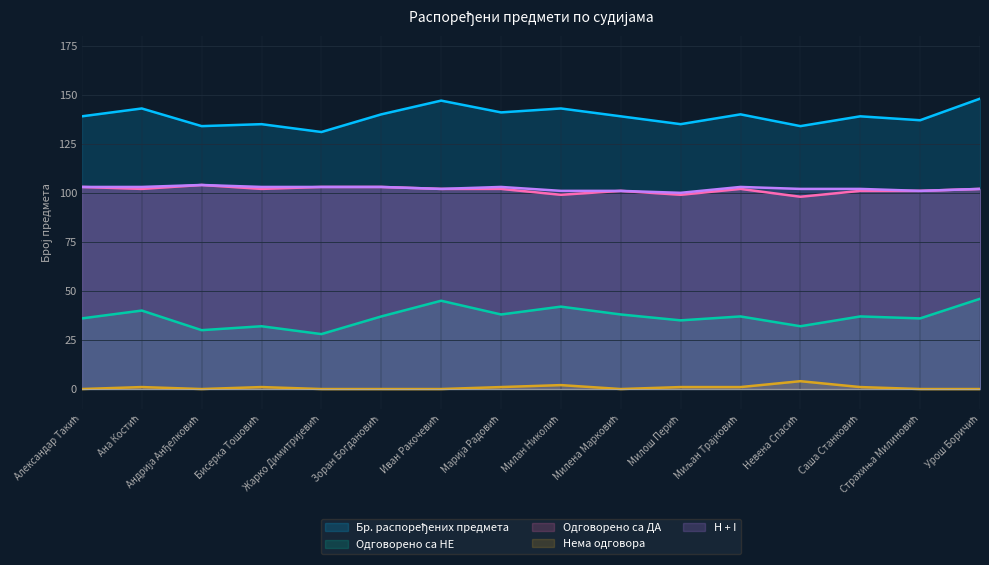

Between Марија Радовић and Андрија Анђелковић, which is larger?

Марија Радовић